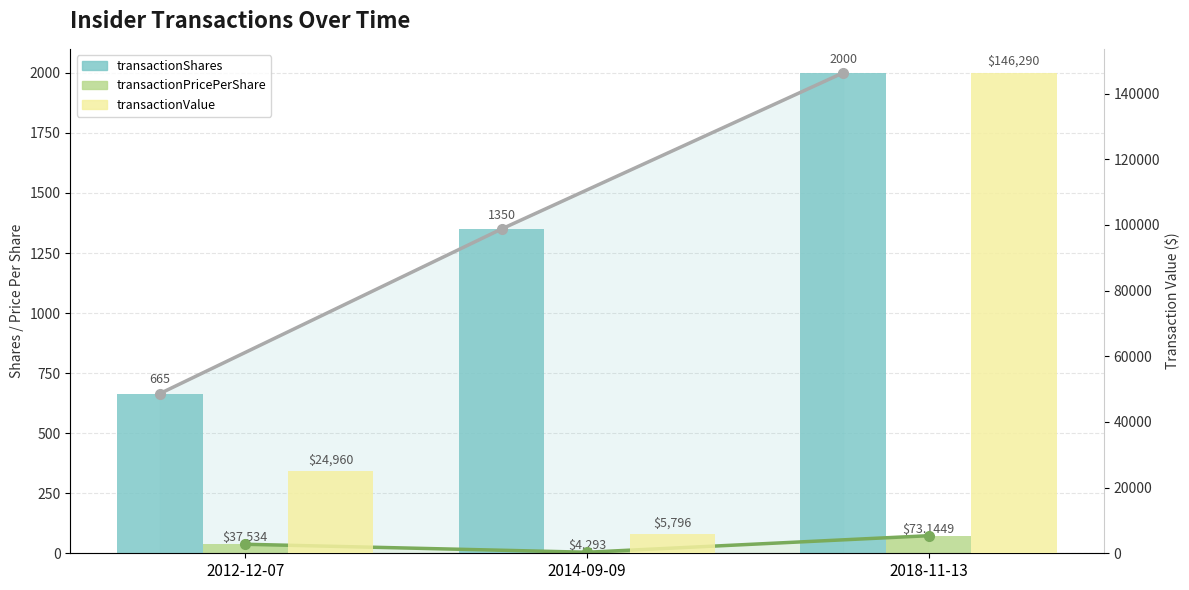

Which series changed the most between 2012-12-07 and 2014-09-09?

transactionValue